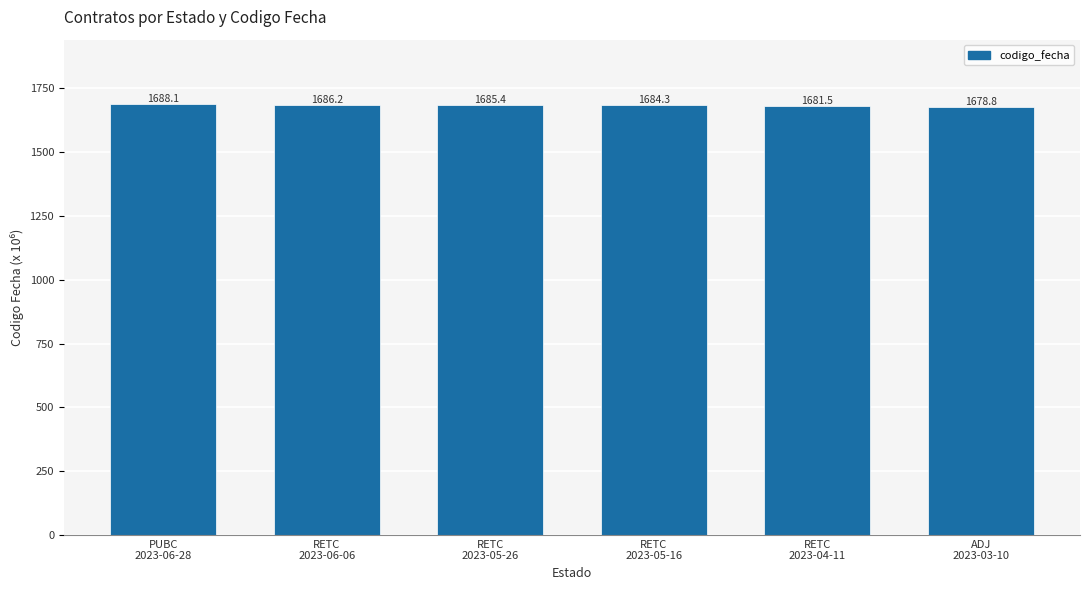

Rank the categories by value from lowest to highest.

ADJ
2023-03-10, RETC
2023-04-11, RETC
2023-05-16, RETC
2023-05-26, RETC
2023-06-06, PUBC
2023-06-28